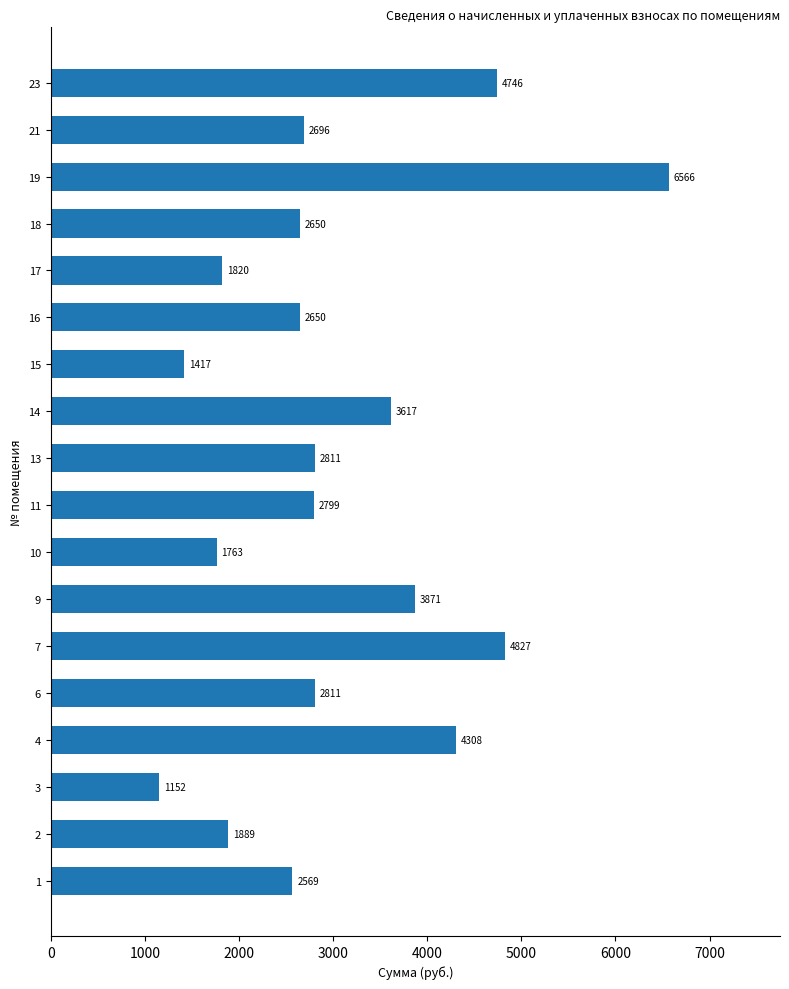

Which category has the highest value across all series?

19